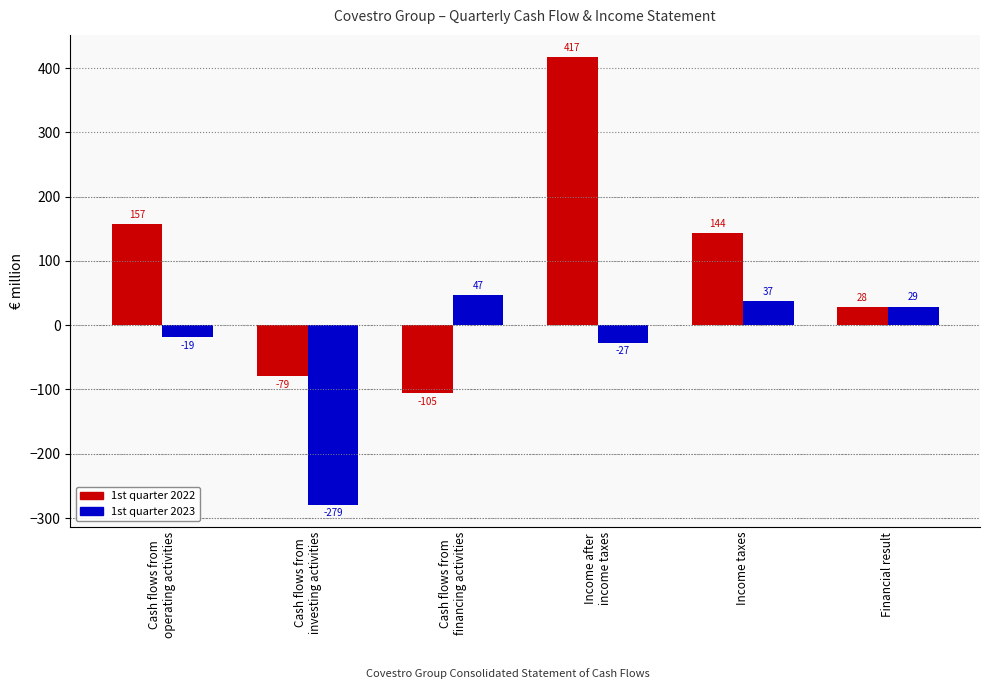

Reading left to right, extract all data points from this chart.

1st quarter 2022: Cash flows from
operating activities=157	Cash flows from
investing activities=-79	Cash flows from
financing activities=-105	Income after
income taxes=417	Income taxes=144	Financial result=28
1st quarter 2023: Cash flows from
operating activities=-19	Cash flows from
investing activities=-279	Cash flows from
financing activities=47	Income after
income taxes=-27	Income taxes=37	Financial result=29